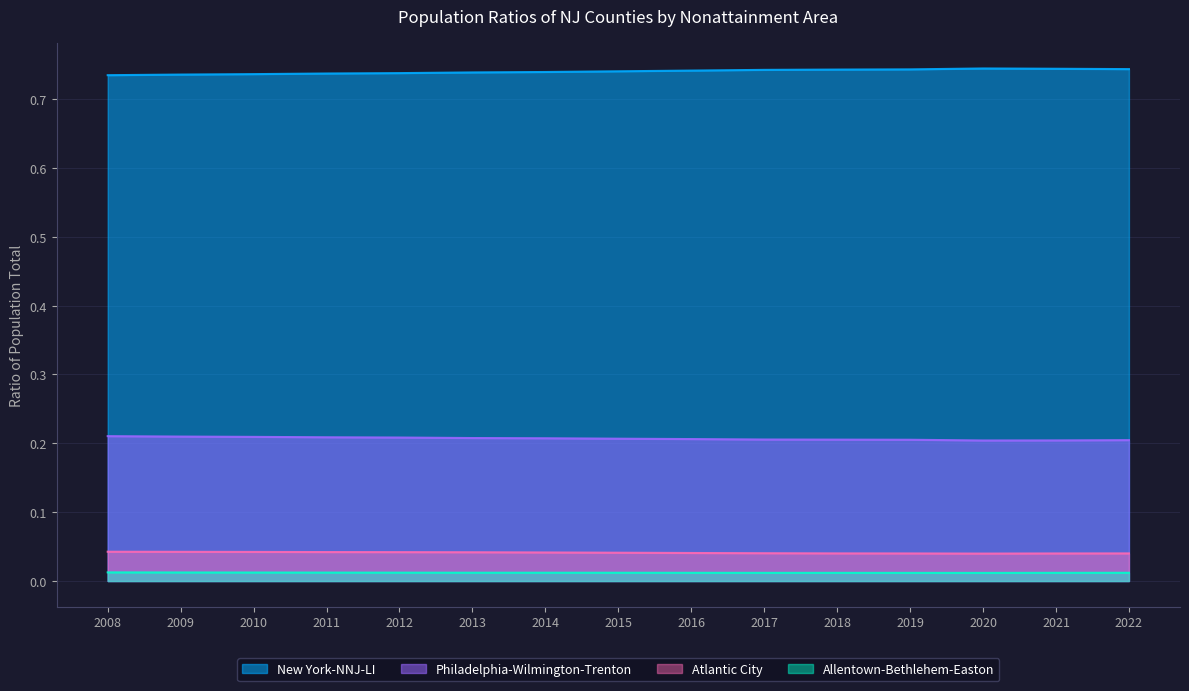

At which category does New York-NNJ-LI reach its first local peak?

2020